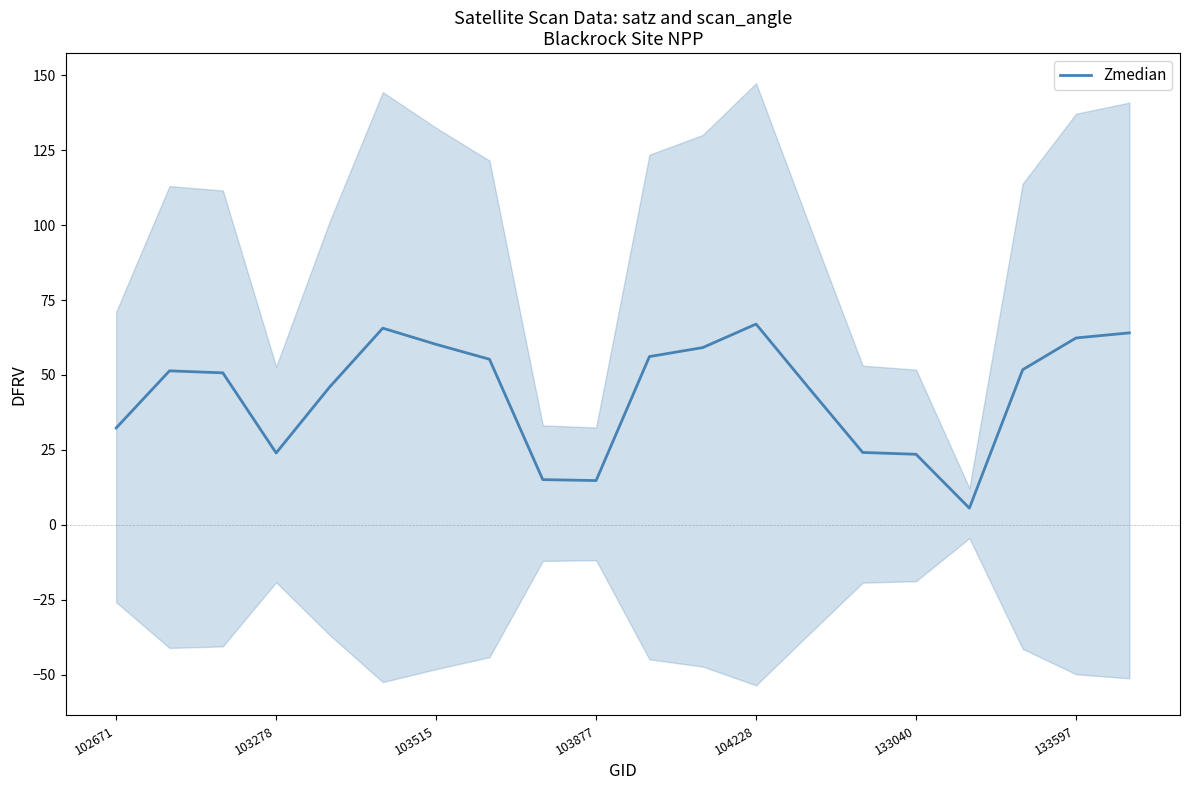

At which label is Zmedian closest to 36?

102671